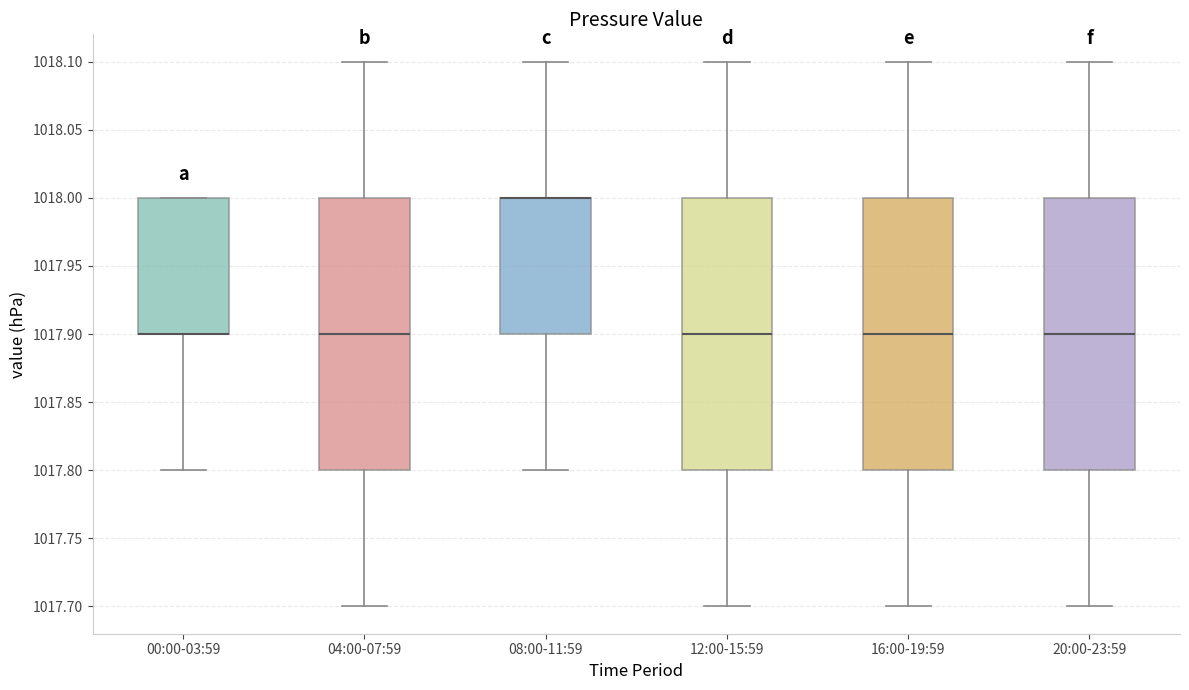

Reading left to right, transcribe this box plot: for each box, give where its median line is, the range the box spans, and where its two whiskers end, as read against the y-axis. The values are not printed on the chart, so give them approximately, as read against the axis.

00:00-03:59: median 1017.9 (drawn on the box's lower edge), box 1017.9 to 1018.0, whiskers 1017.8 to 1018.0
04:00-07:59: median 1017.9, box 1017.8 to 1018.0, whiskers 1017.7 to 1018.1
08:00-11:59: median 1018.0 (drawn on the box's upper edge), box 1017.9 to 1018.0, whiskers 1017.8 to 1018.1
12:00-15:59: median 1017.9, box 1017.8 to 1018.0, whiskers 1017.7 to 1018.1
16:00-19:59: median 1017.9, box 1017.8 to 1018.0, whiskers 1017.7 to 1018.1
20:00-23:59: median 1017.9, box 1017.8 to 1018.0, whiskers 1017.7 to 1018.1